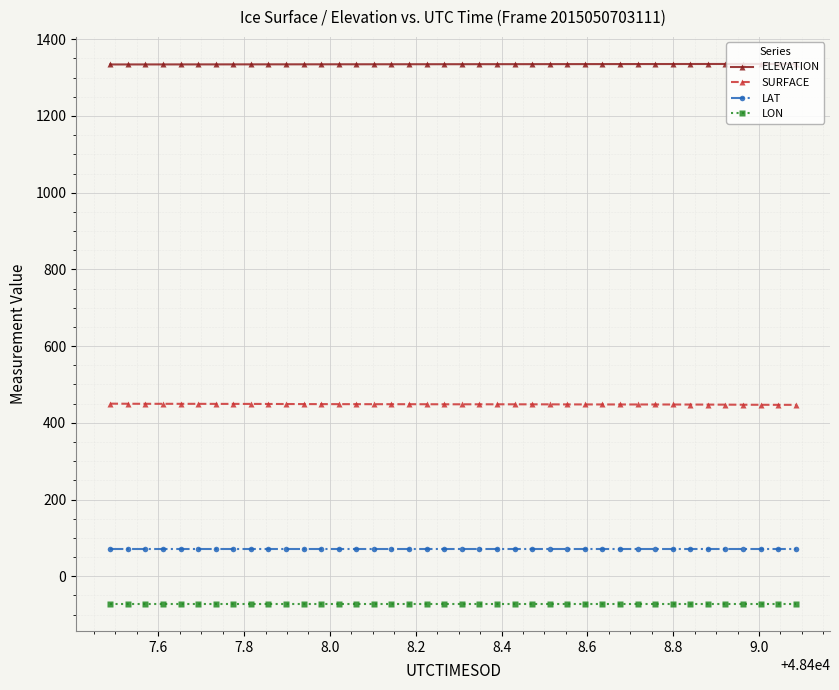

What is the value of the ELEVATION point at the 19th from the left?

1334.9